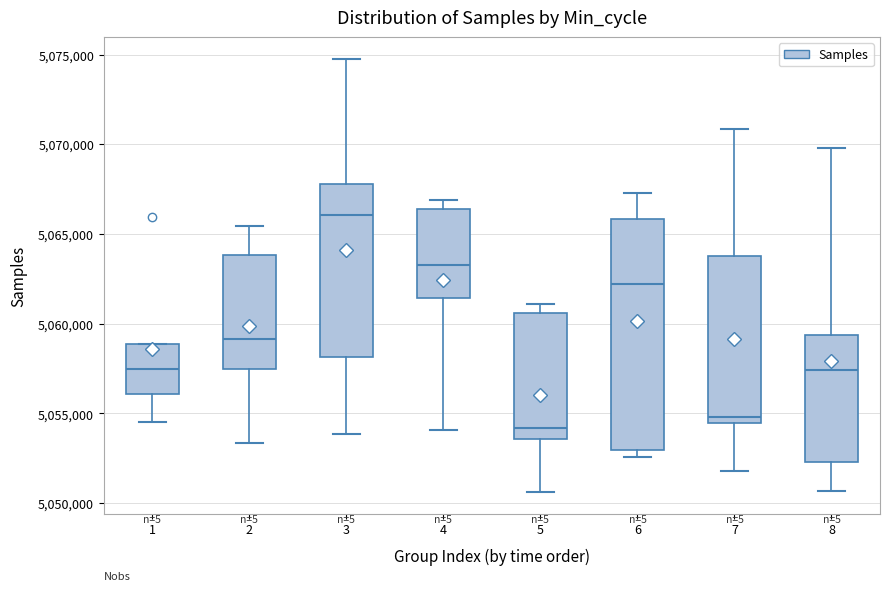

Reading left to right, transcribe this box plot: for each box, give where its median line is, the range the box spans, and where its two whiskers end, as read against the y-axis. The values are not printed on the chart, so give them approximately, as read against the axis.

1: median 5057500, box 5056000 to 5059000, whiskers 5054500 to 5059000
2: median 5059000, box 5057500 to 5064000, whiskers 5053500 to 5065500
3: median 5066000, box 5058000 to 5068000, whiskers 5054000 to 5075000
4: median 5063500, box 5061500 to 5066500, whiskers 5054000 to 5067000
5: median 5054000, box 5053500 to 5060500, whiskers 5050500 to 5061000
6: median 5062000, box 5053000 to 5066000, whiskers 5052500 to 5067500
7: median 5055000, box 5054500 to 5064000, whiskers 5052000 to 5071000
8: median 5057500, box 5052500 to 5059500, whiskers 5050500 to 5070000